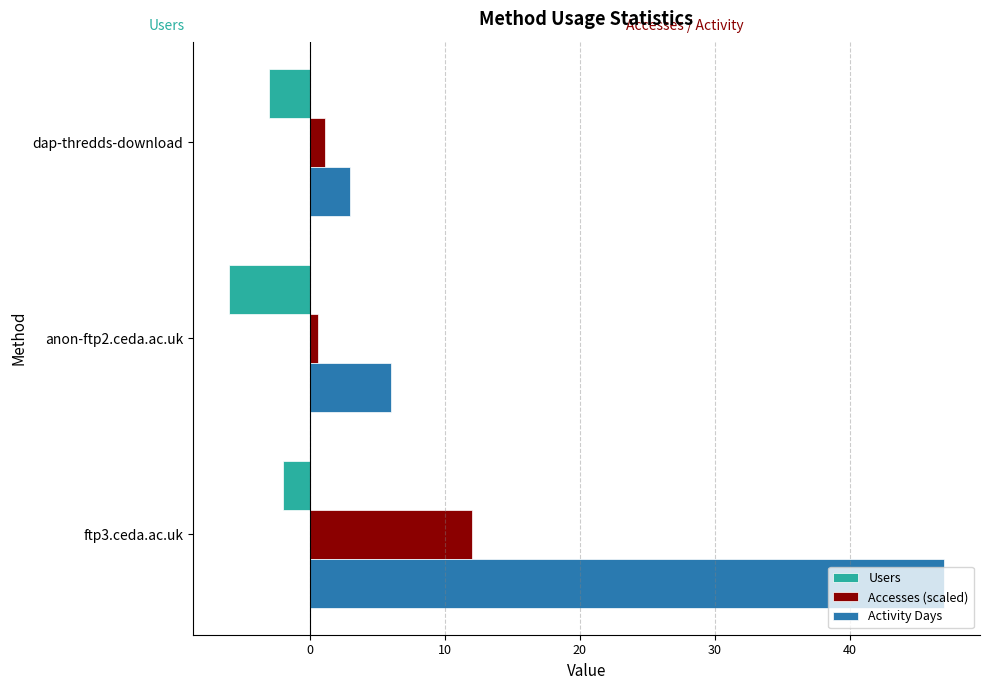

What is the difference between the maximum and minimum values in the Activity Days series?

44.0